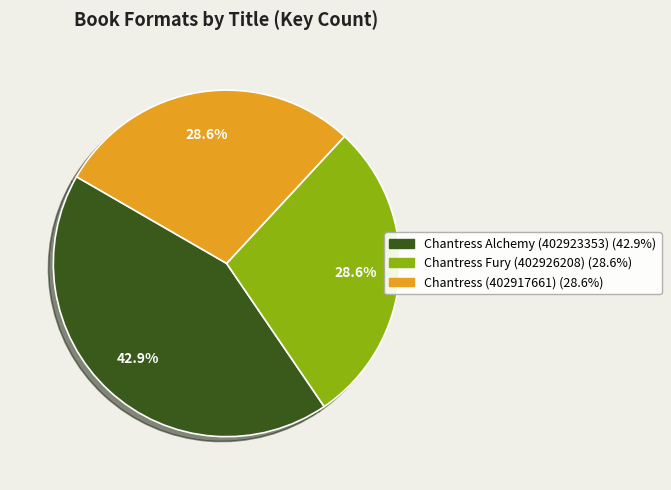

Does any single category account for the majority?

No